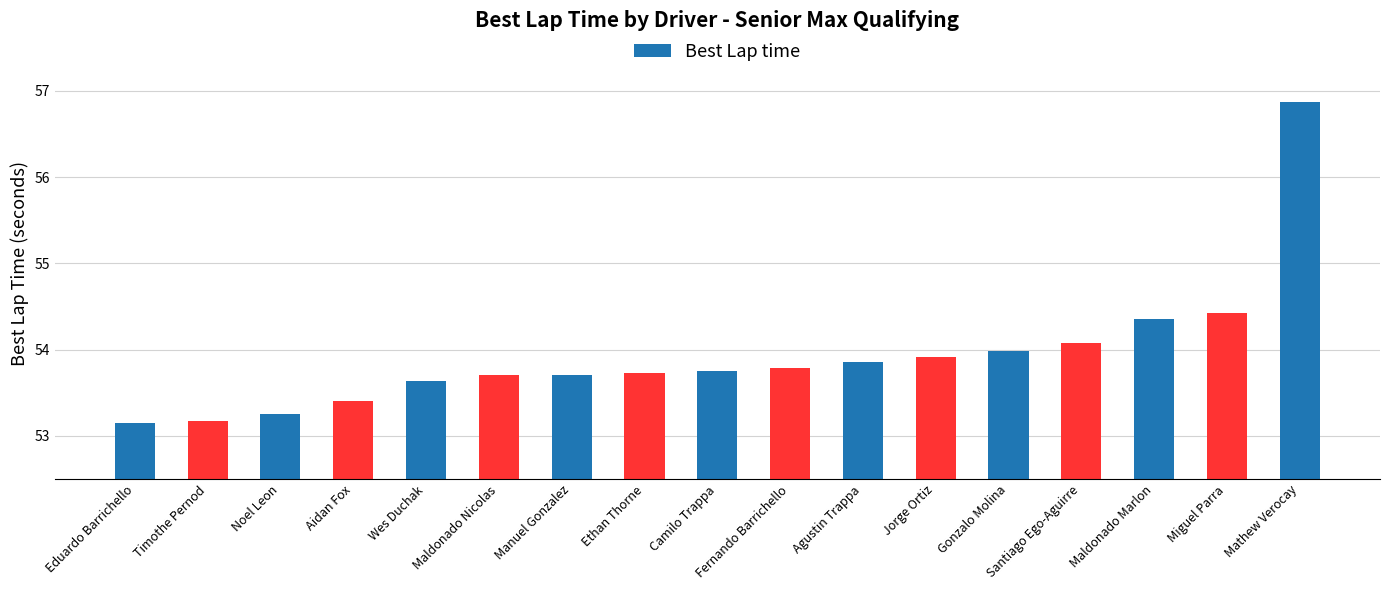

Between Fernando Barrichello and Agustin Trappa, which is larger?

Agustin Trappa